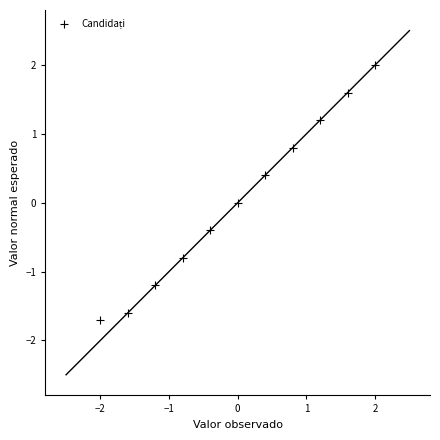

What is the range of Y values (max minus min)?

3.7